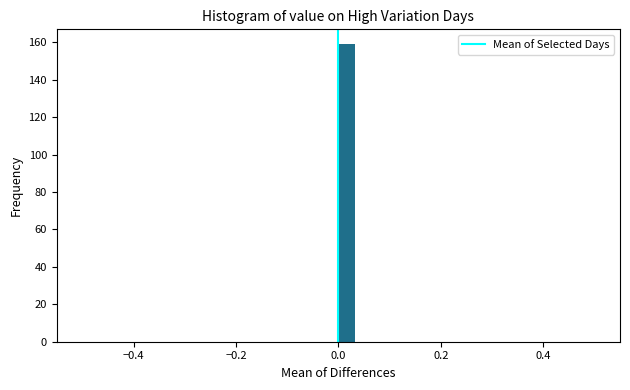

Read against the x-axis, roughly where is the centre of the tallest bar?

0.02